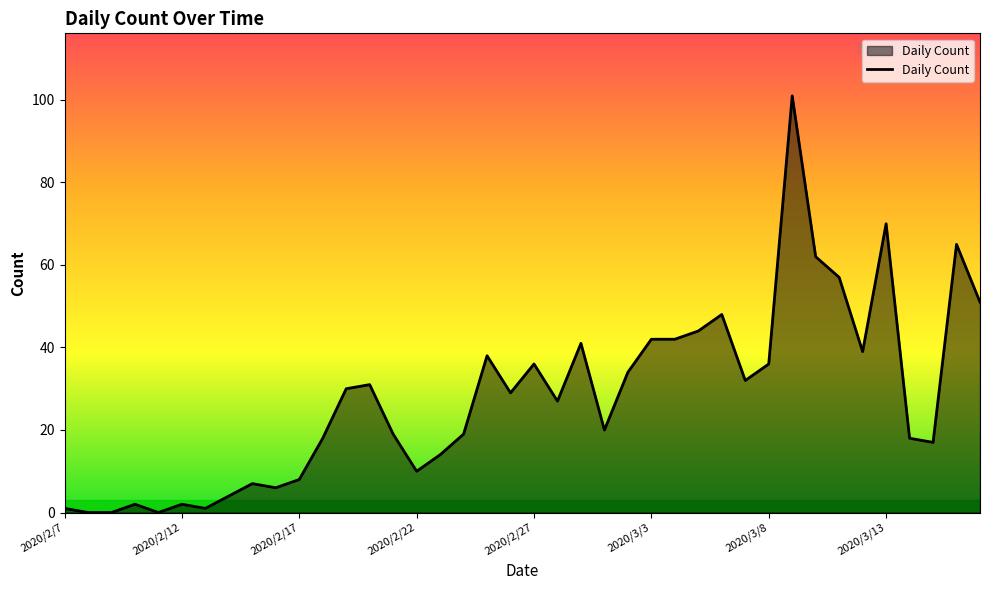

What is the difference between the maximum and minimum values?

101